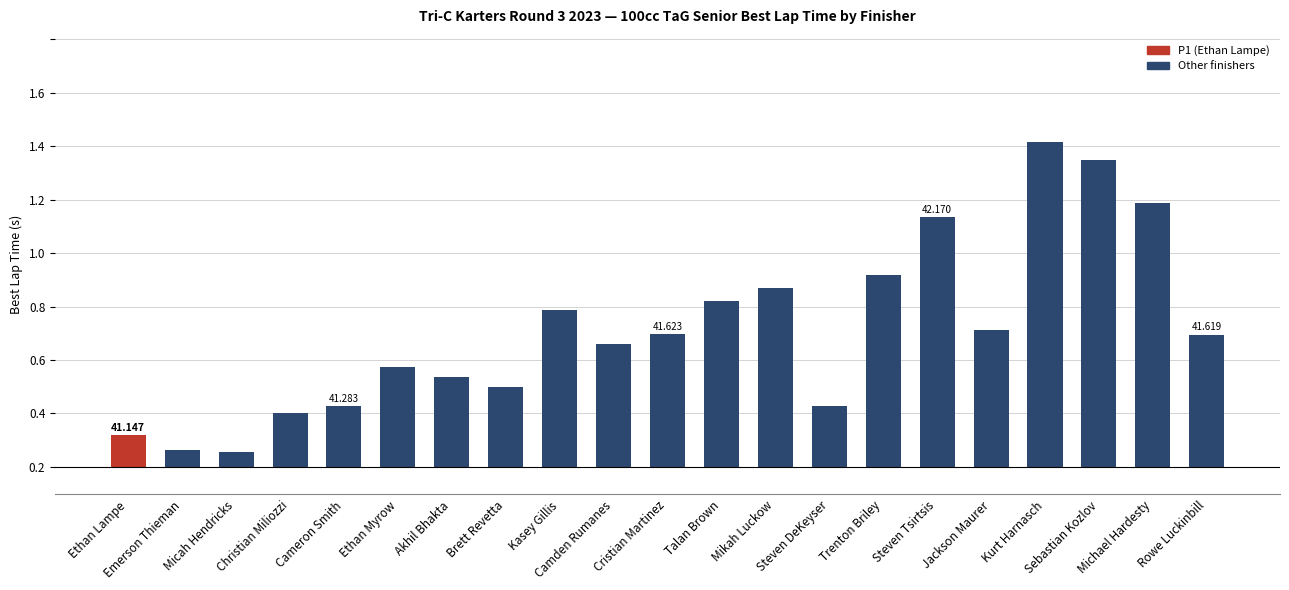

Approximately how many times larger is the value at Christian Miliozzi compared to Sebastian Kozlov?

0.2